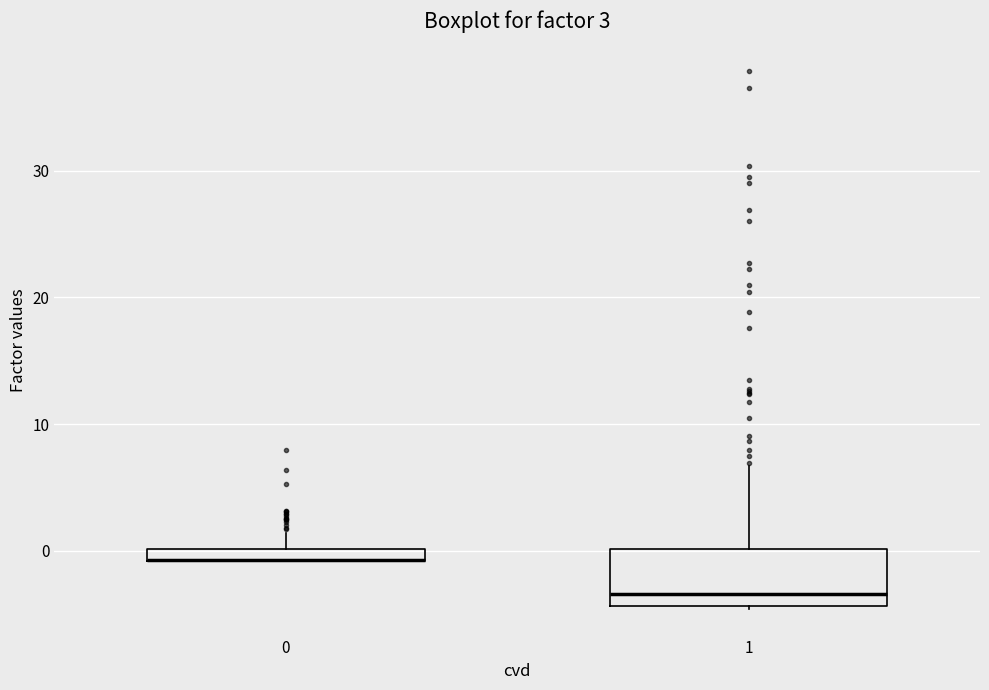

Comparing the boxes themselves (not the whiskers), which one is the tallest?

1